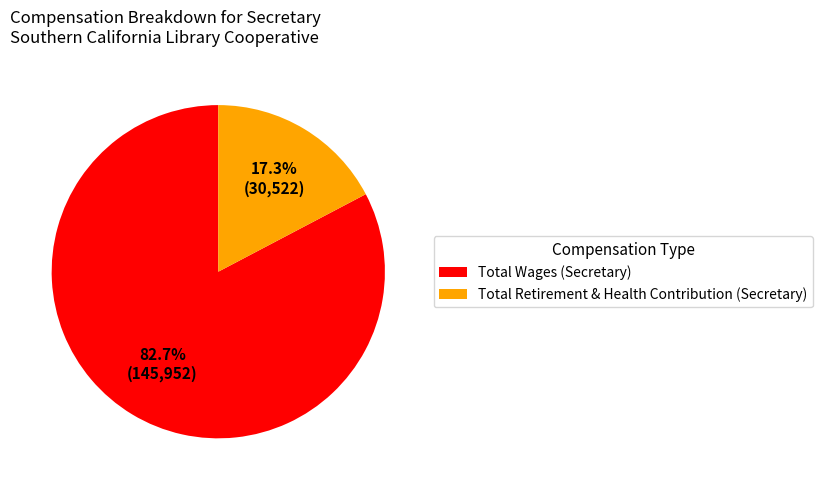

What is the ratio of the value at Total Wages (Secretary) to the value at Total Retirement & Health Contribution (Secretary)?

4.8